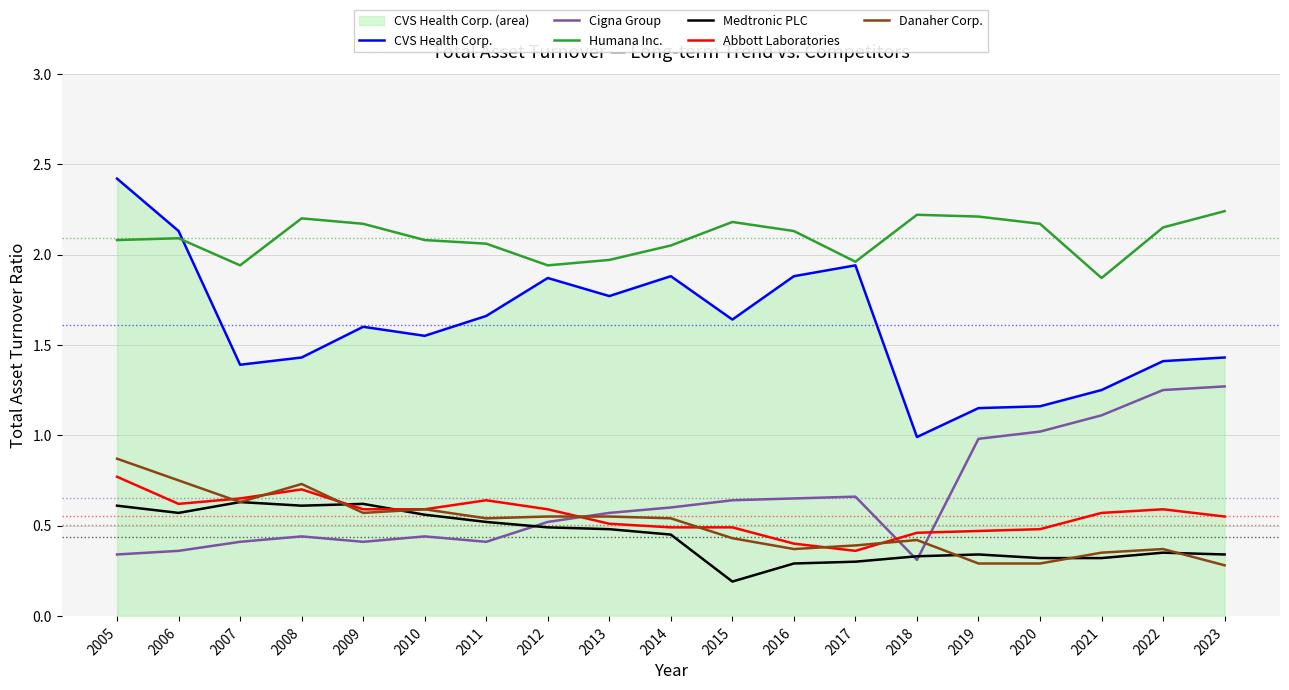

Between 2009 and 2007, which is larger?

2009